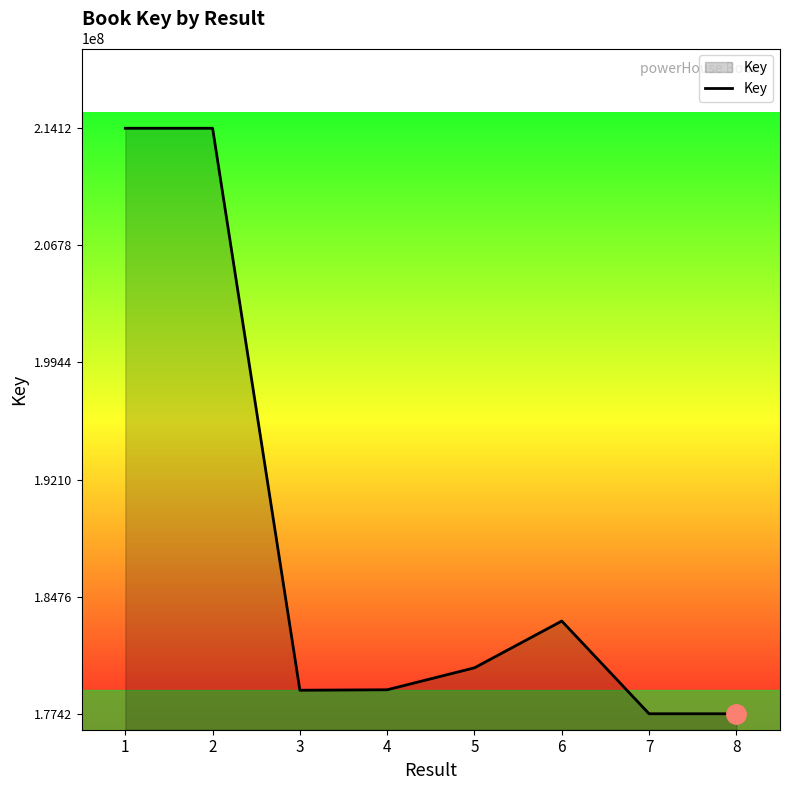

What is the greatest value displayed?

214120185